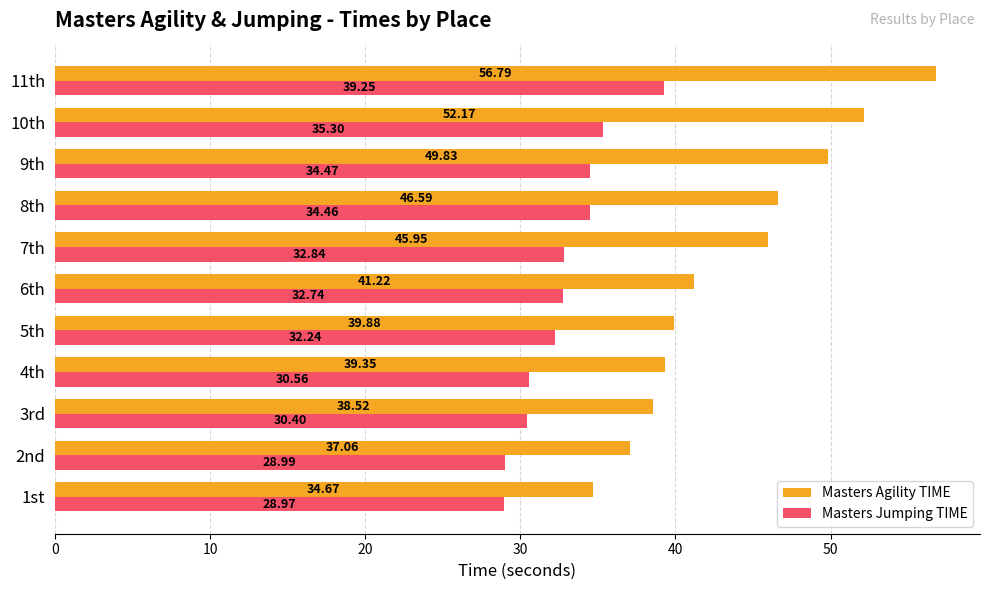

What is the difference between the maximum and minimum values in the Masters Jumping TIME series?

10.3